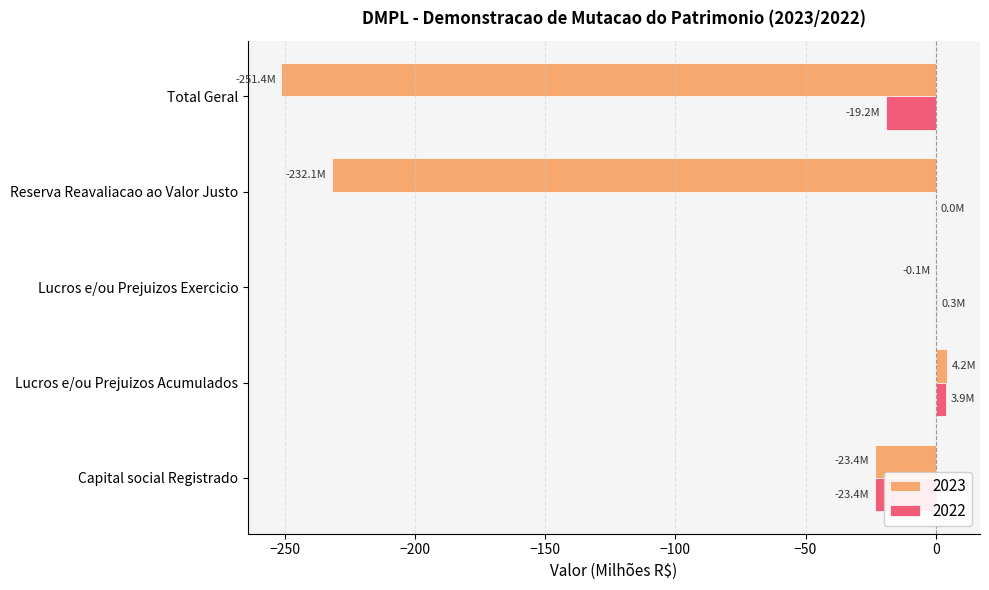

What is the sum of the 2023 values at Capital social Registrado and Total Geral?

-274.8